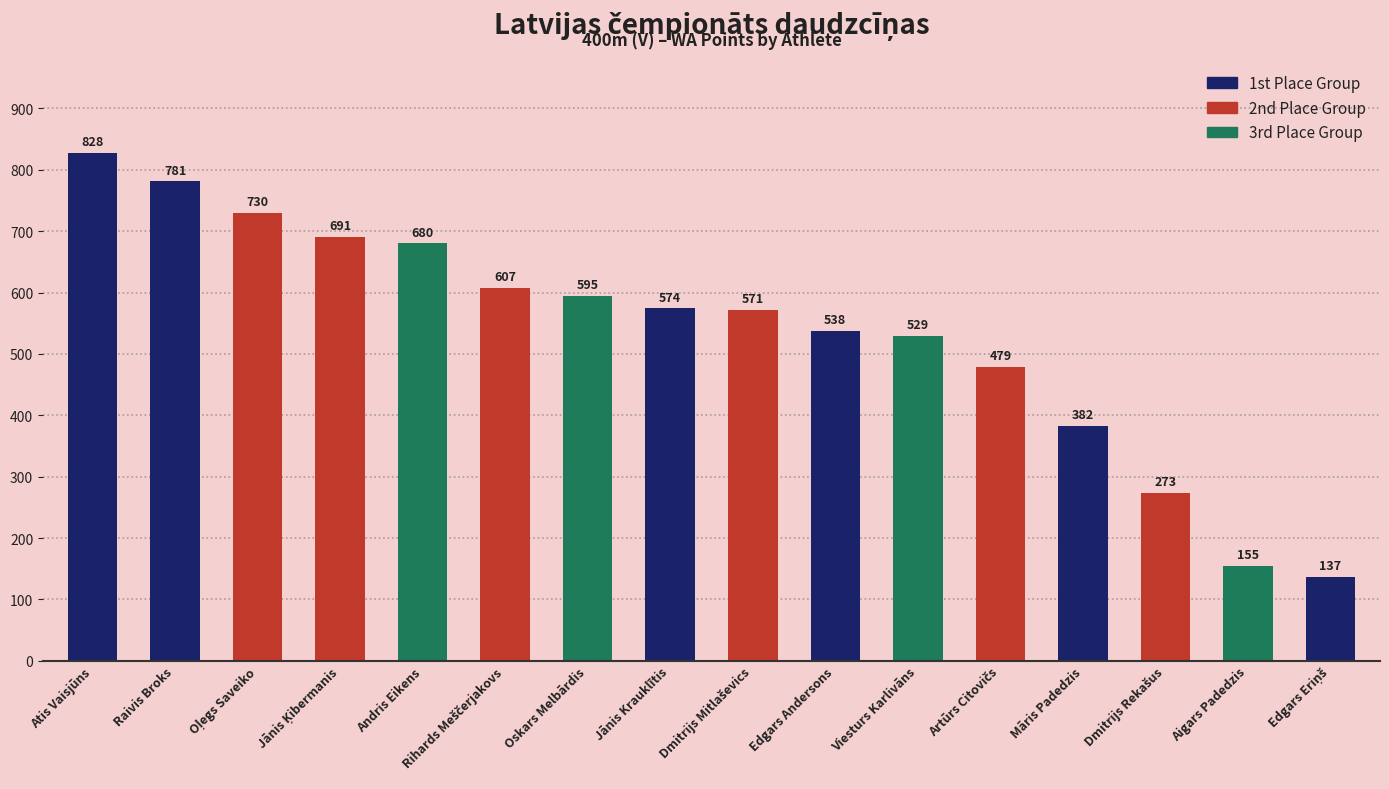

What is the maximum value shown in the chart?

828